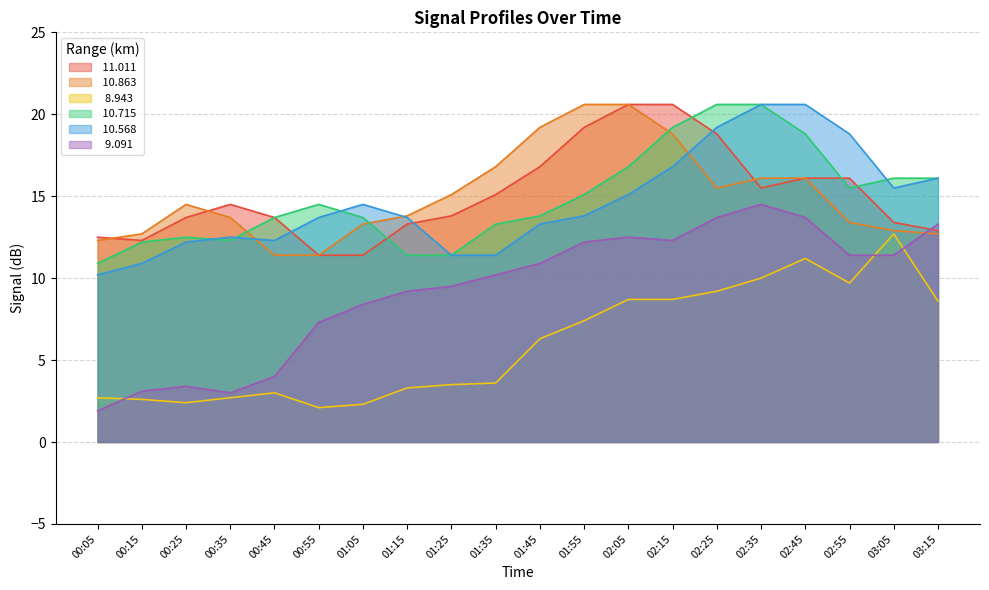

At which category does the chart reach its peak across all series?

02:05